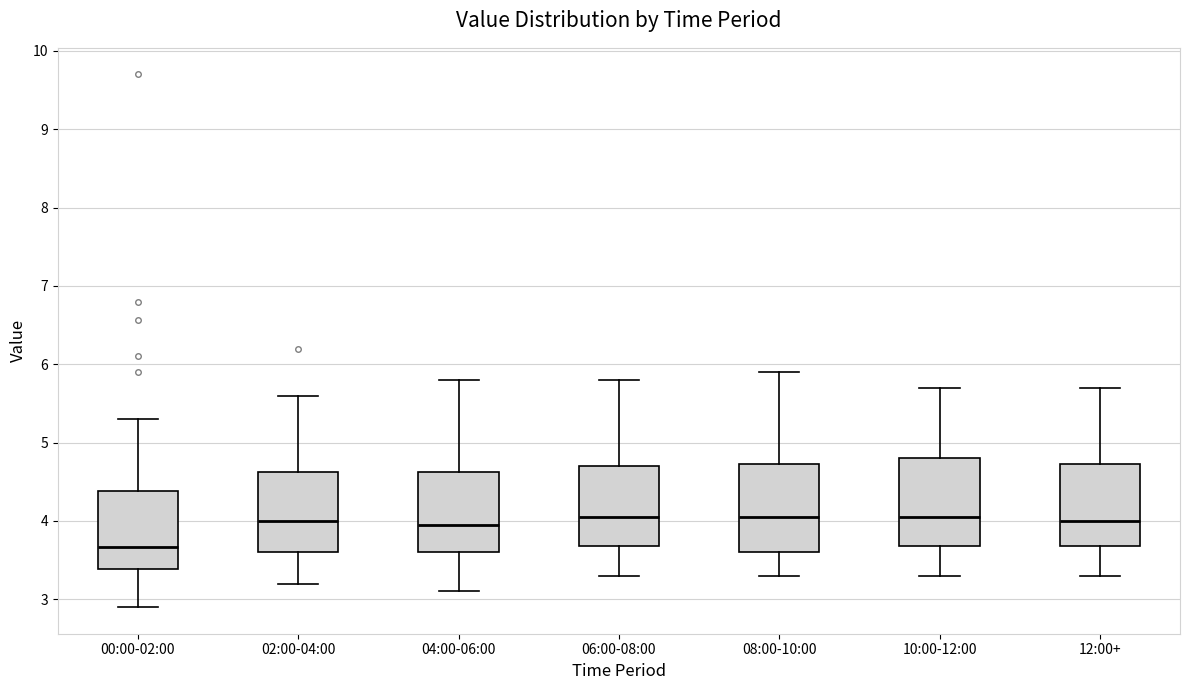

Reading left to right, transcribe this box plot: for each box, give where its median line is, the range the box spans, and where its two whiskers end, as read against the y-axis. The values are not printed on the chart, so give them approximately, as read against the axis.

00:00-02:00: median 3.7, box 3.4 to 4.4, whiskers 2.9 to 5.3
02:00-04:00: median 4.0, box 3.6 to 4.6, whiskers 3.2 to 5.6
04:00-06:00: median 4.0, box 3.6 to 4.6, whiskers 3.1 to 5.8
06:00-08:00: median 4.1, box 3.7 to 4.7, whiskers 3.3 to 5.8
08:00-10:00: median 4.1, box 3.6 to 4.7, whiskers 3.3 to 5.9
10:00-12:00: median 4.1, box 3.7 to 4.8, whiskers 3.3 to 5.7
12:00+: median 4.0, box 3.7 to 4.7, whiskers 3.3 to 5.7